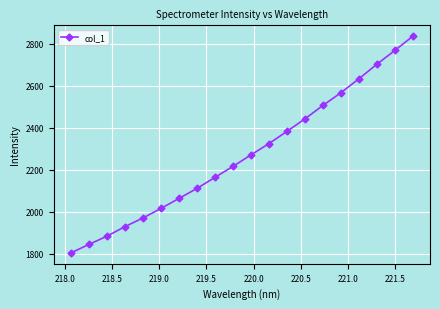

What is the greatest value displayed?

2836.9